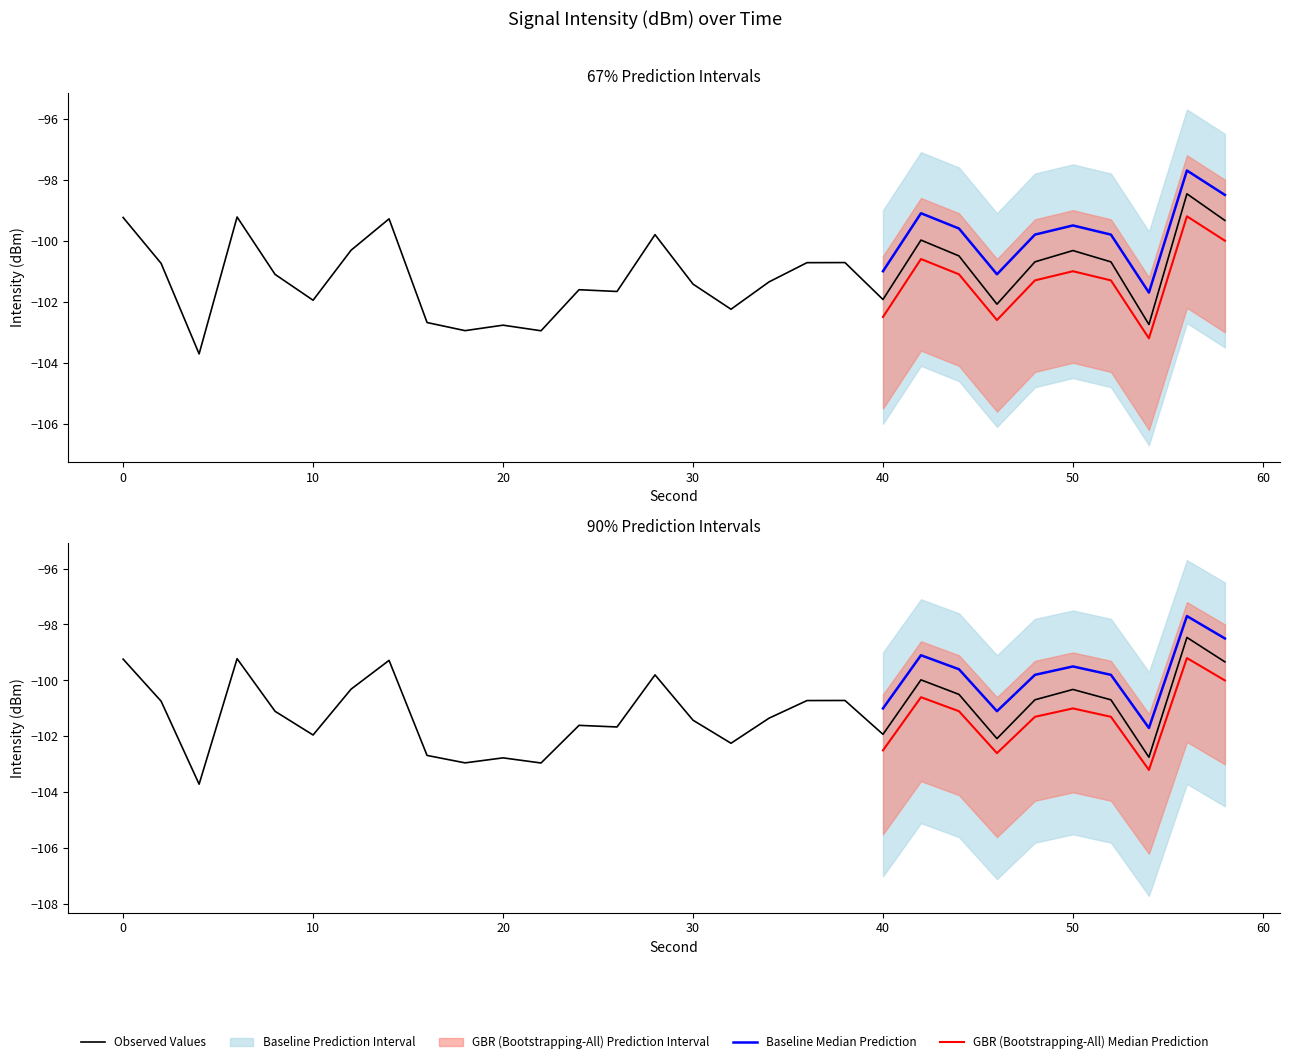

What value does the median_intensity series have at 2?

-100.7